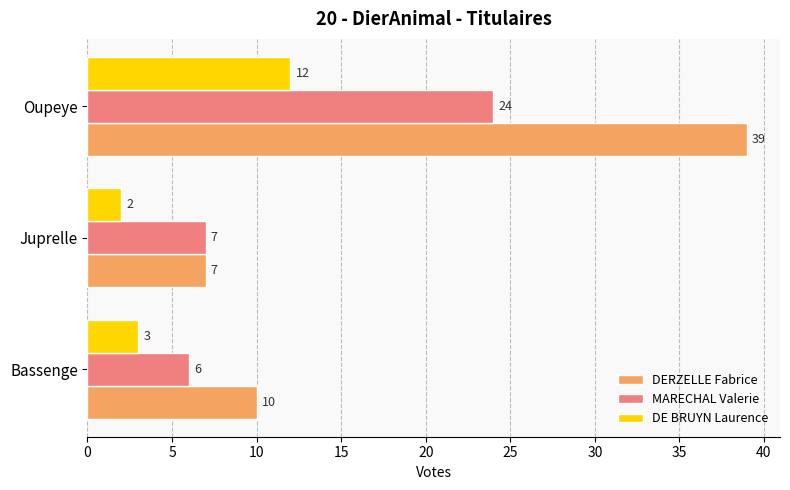

What is the sum of all DE BRUYN Laurence values?

17